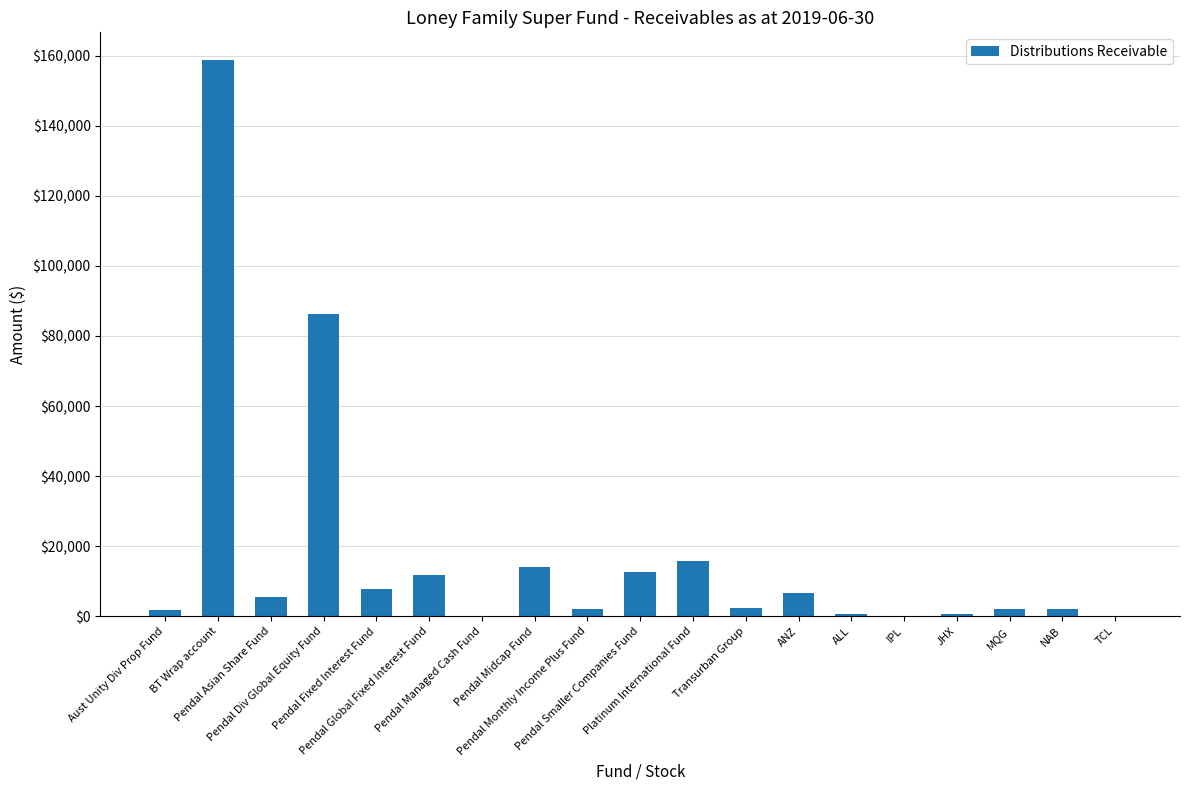

What is the sum of all values?

331271.1